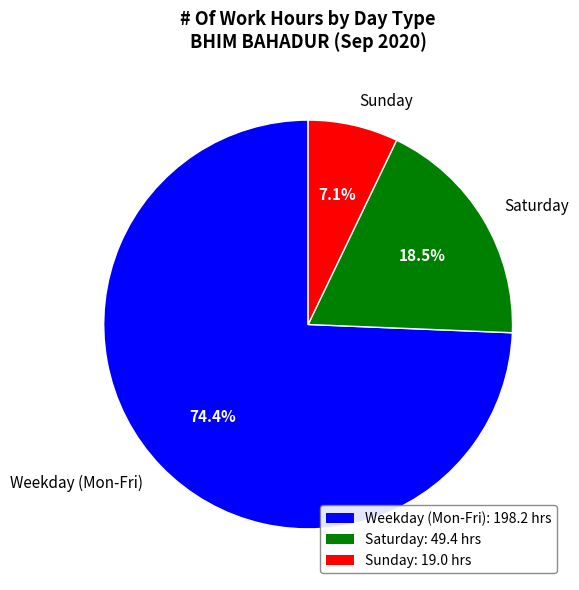

Does any single category account for the majority?

Yes